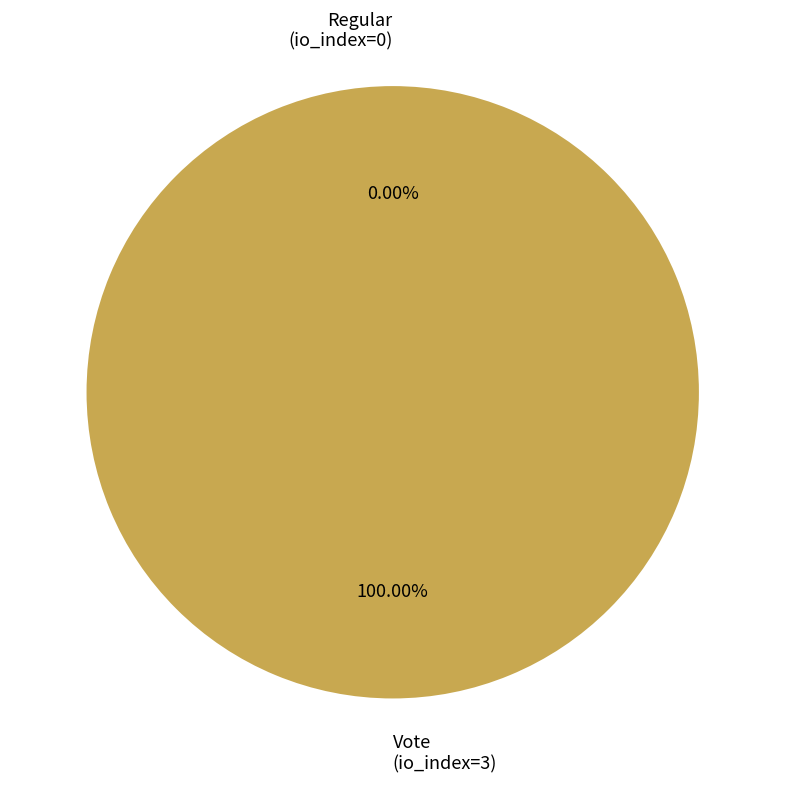

The Regular (io_index=0) slice represents 0% of the pie. True or false?

True